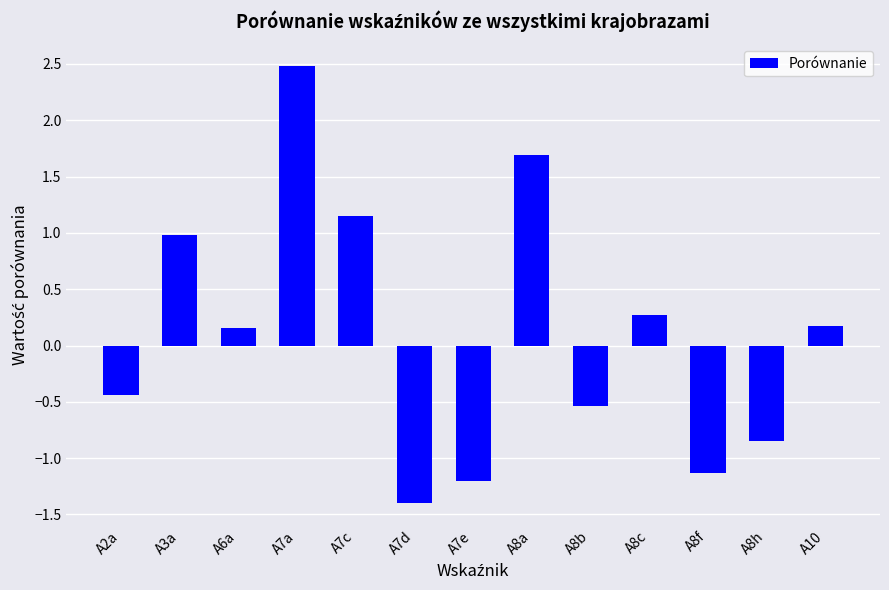

What is the label of the 6th bar from the left?

A7d